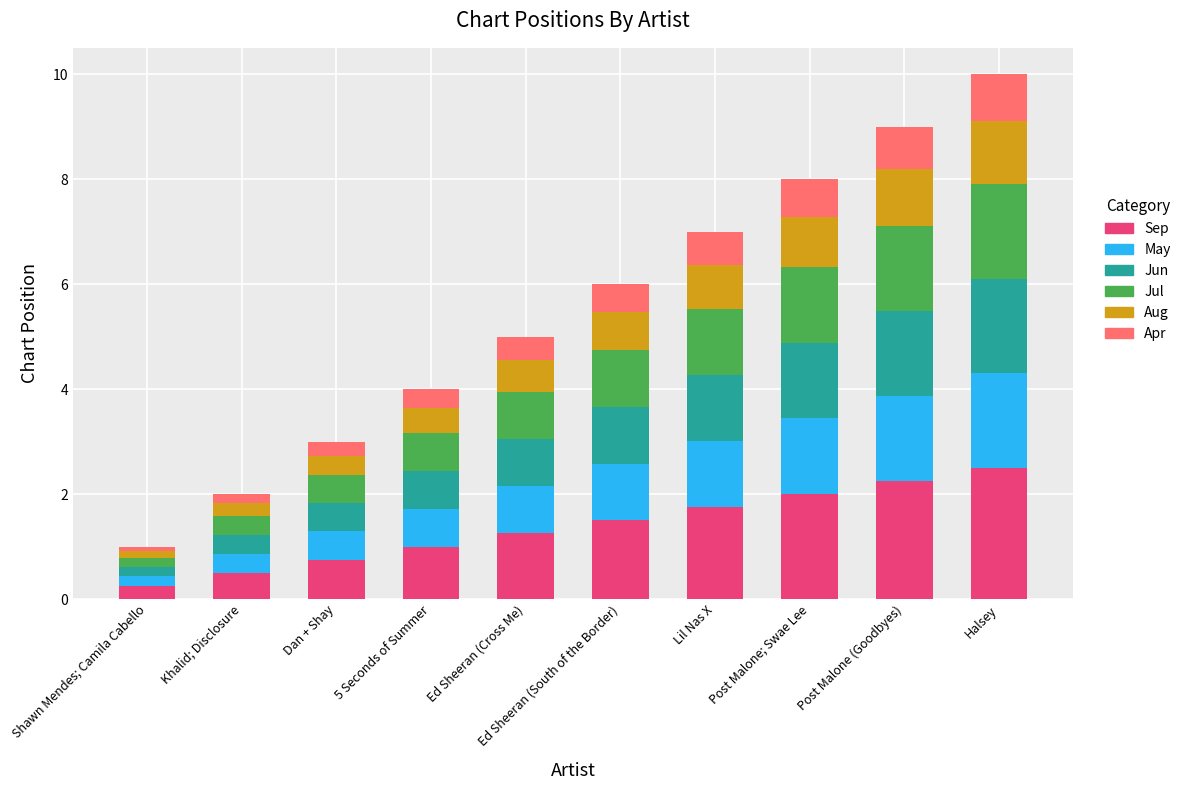

Does the chart contain any negative values?

No